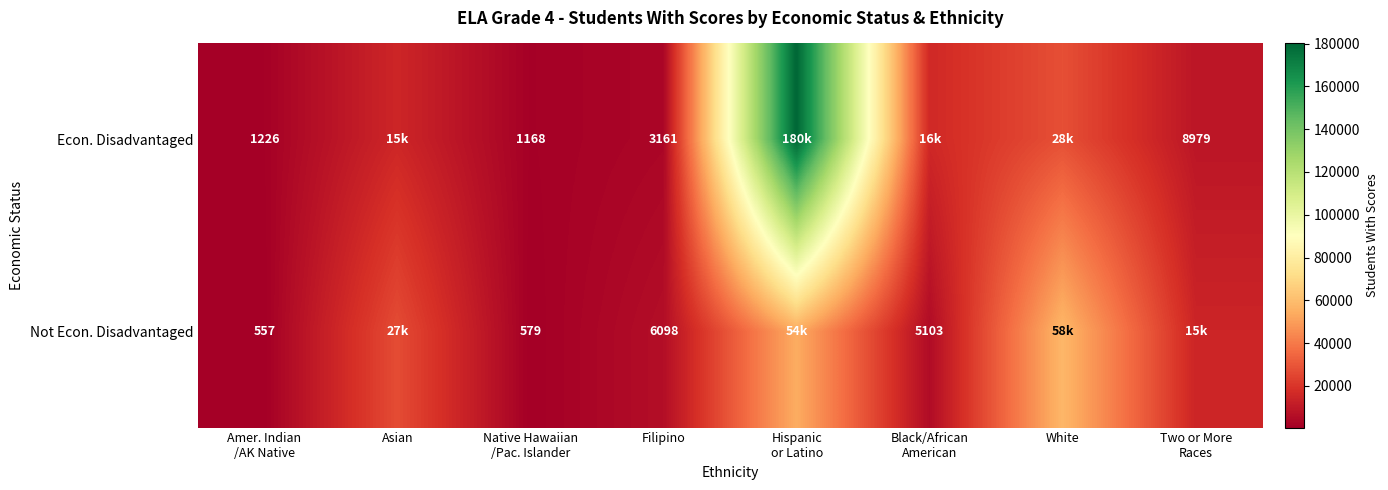

True or false: Not Econ. Disadvantaged has a value of 10401 at Filipino.

False